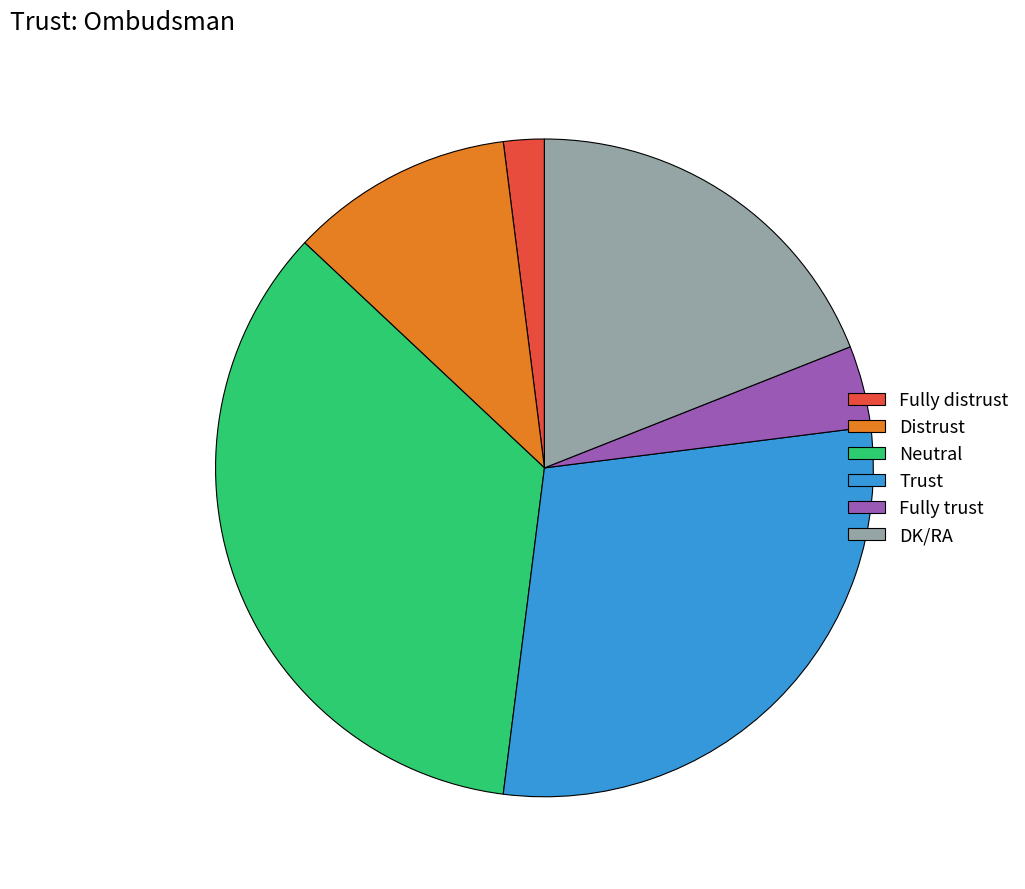

How many segments does this pie chart have?

6